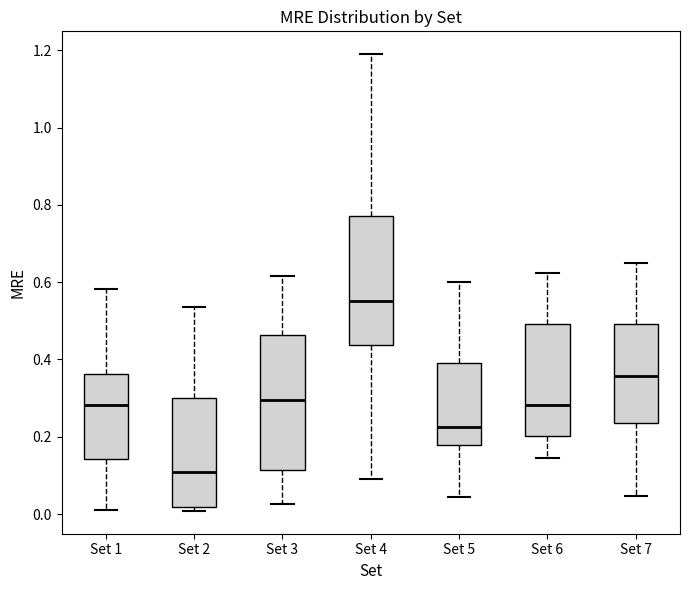

Reading left to right, transcribe this box plot: for each box, give where its median line is, the range the box spans, and where its two whiskers end, as read against the y-axis. The values are not printed on the chart, so give them approximately, as read against the axis.

Set 1: median 0.28, box 0.14 to 0.36, whiskers 0.02 to 0.58
Set 2: median 0.10, box 0.02 to 0.30, whiskers 0.00 to 0.54
Set 3: median 0.30, box 0.12 to 0.46, whiskers 0.02 to 0.62
Set 4: median 0.56, box 0.44 to 0.78, whiskers 0.10 to 1.18
Set 5: median 0.22, box 0.18 to 0.40, whiskers 0.04 to 0.60
Set 6: median 0.28, box 0.20 to 0.50, whiskers 0.14 to 0.62
Set 7: median 0.36, box 0.24 to 0.50, whiskers 0.04 to 0.64